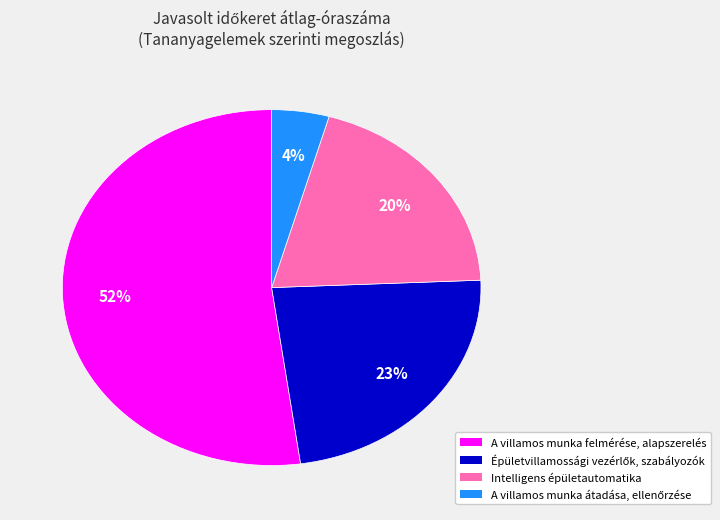

To the nearest percent, what is the difference between the largest and smallest slice percentages?

48%